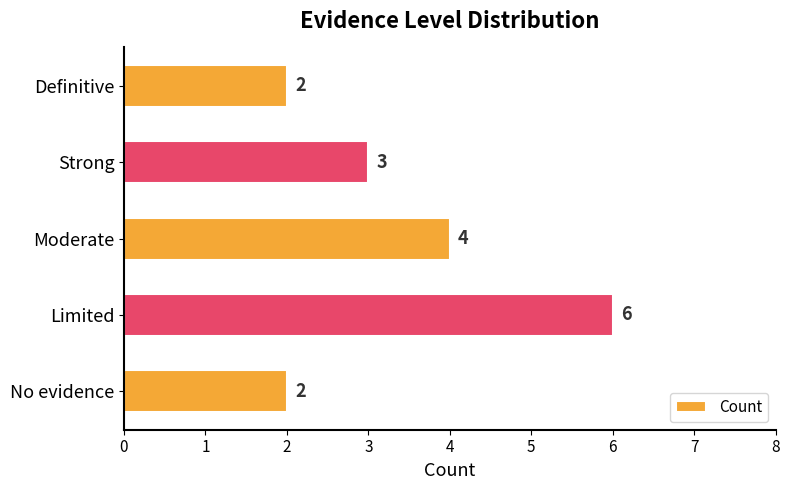

Between Limited and Strong, which is larger?

Limited